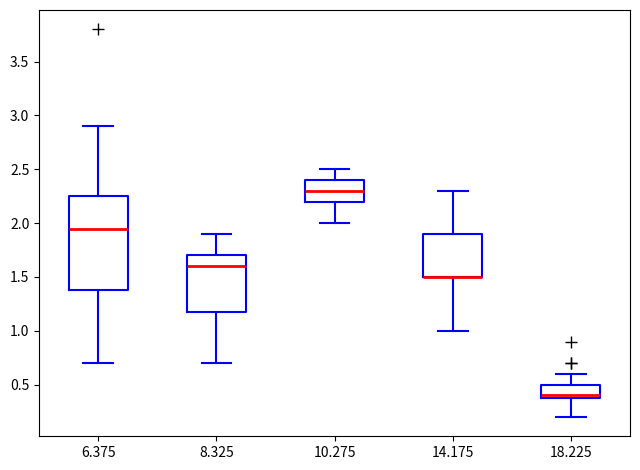

Reading left to right, transcribe this box plot: for each box, give where its median line is, the range the box spans, and where its two whiskers end, as read against the y-axis. The values are not printed on the chart, so give them approximately, as read against the axis.

6.375: median 1.95, box 1.40 to 2.25, whiskers 0.70 to 2.90
8.325: median 1.60, box 1.20 to 1.70, whiskers 0.70 to 1.90
10.275: median 2.30, box 2.20 to 2.40, whiskers 2.00 to 2.50
14.175: median 1.50 (drawn on the box's lower edge), box 1.50 to 1.90, whiskers 1.00 to 2.30
18.225: median 0.40 (just above the box's lower edge), box 0.40 to 0.50, whiskers 0.20 to 0.60